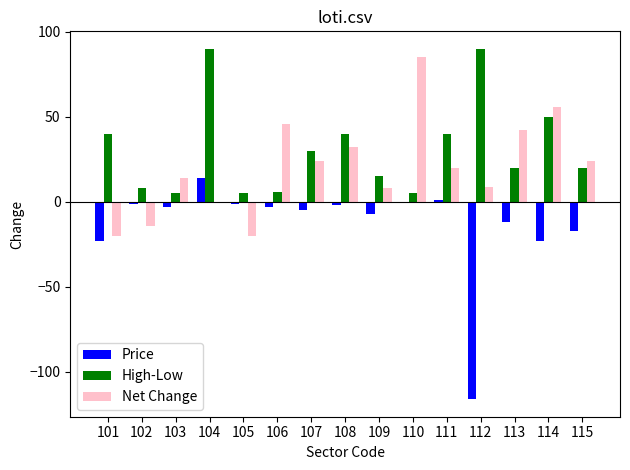

Which series changed the most between 102 and 103?

Net Change